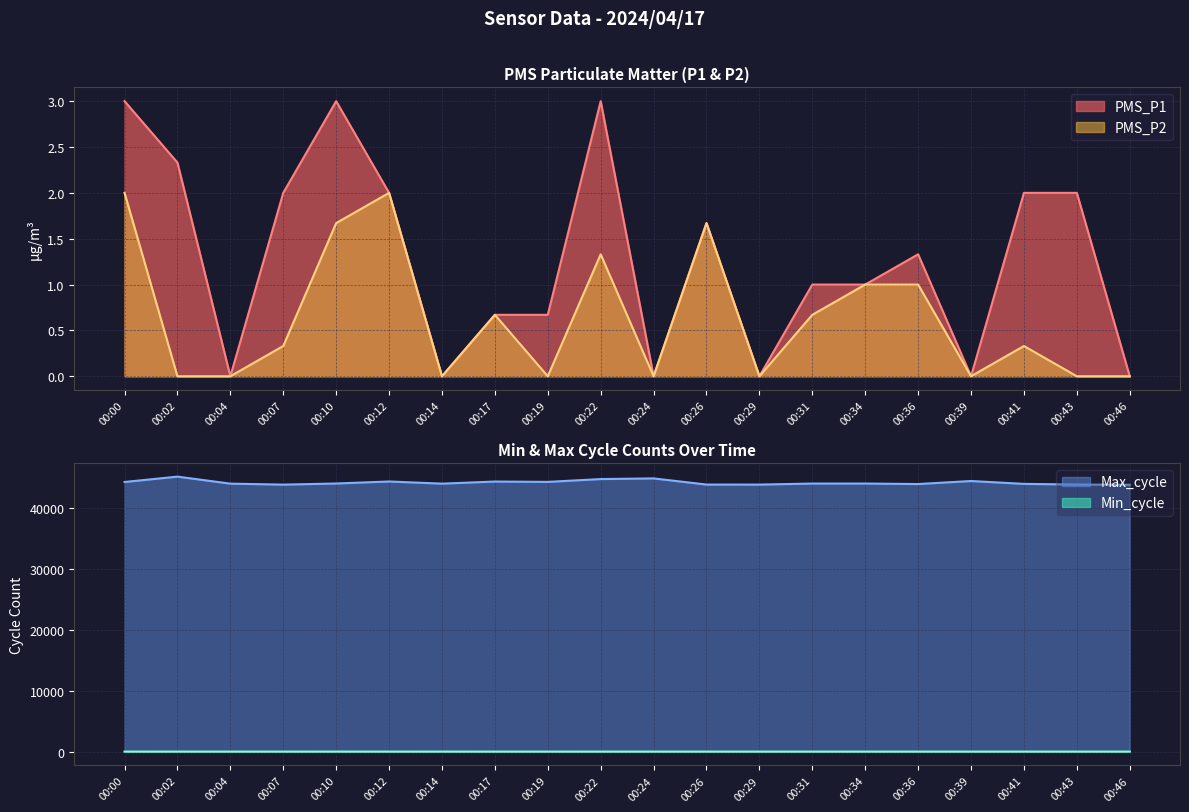

What is the sum of all Max_cycle values?

883967.0